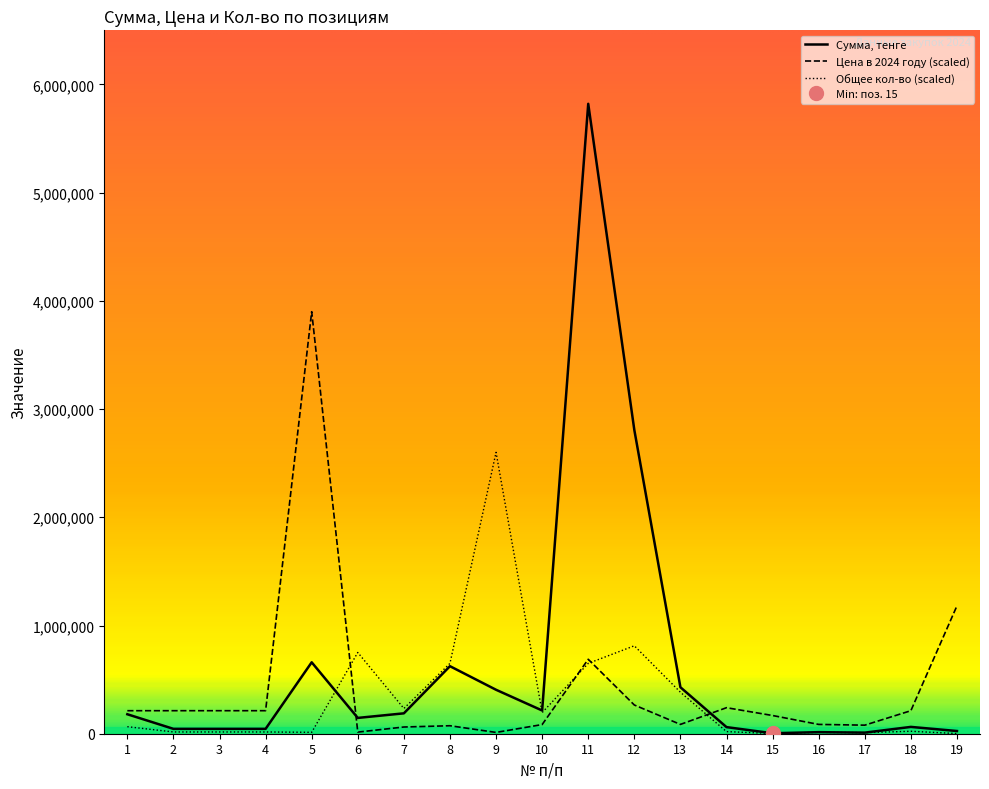

What is the value of the Цена в 2024 году point at the 17th from the left?

79073.1